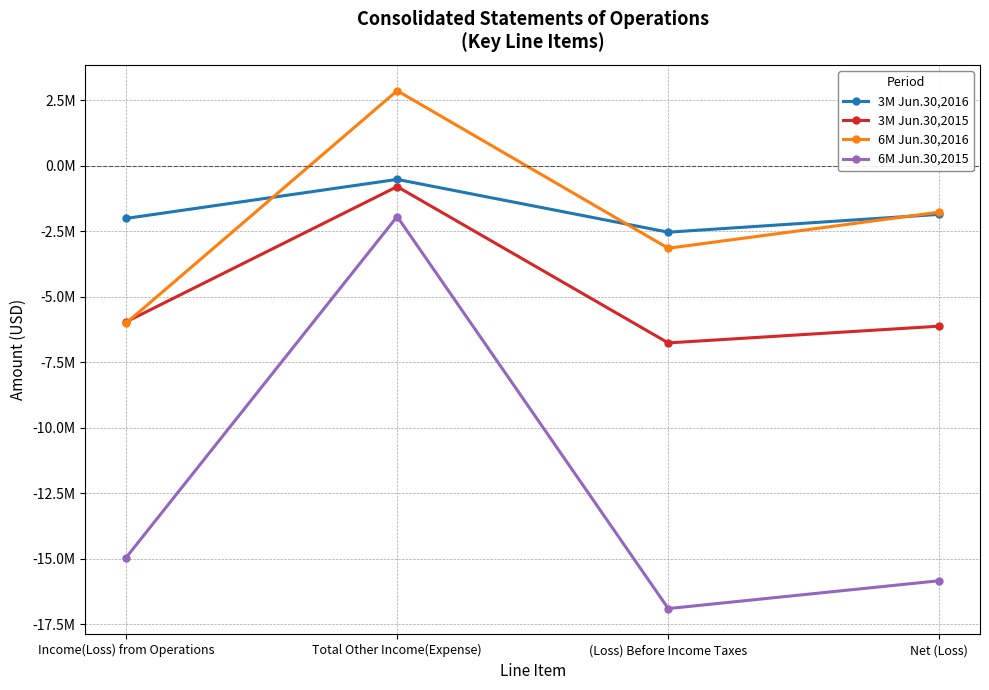

In 6M Jun.30,2016, how many points are higher than both neighbors (excluding endpoints)?

1